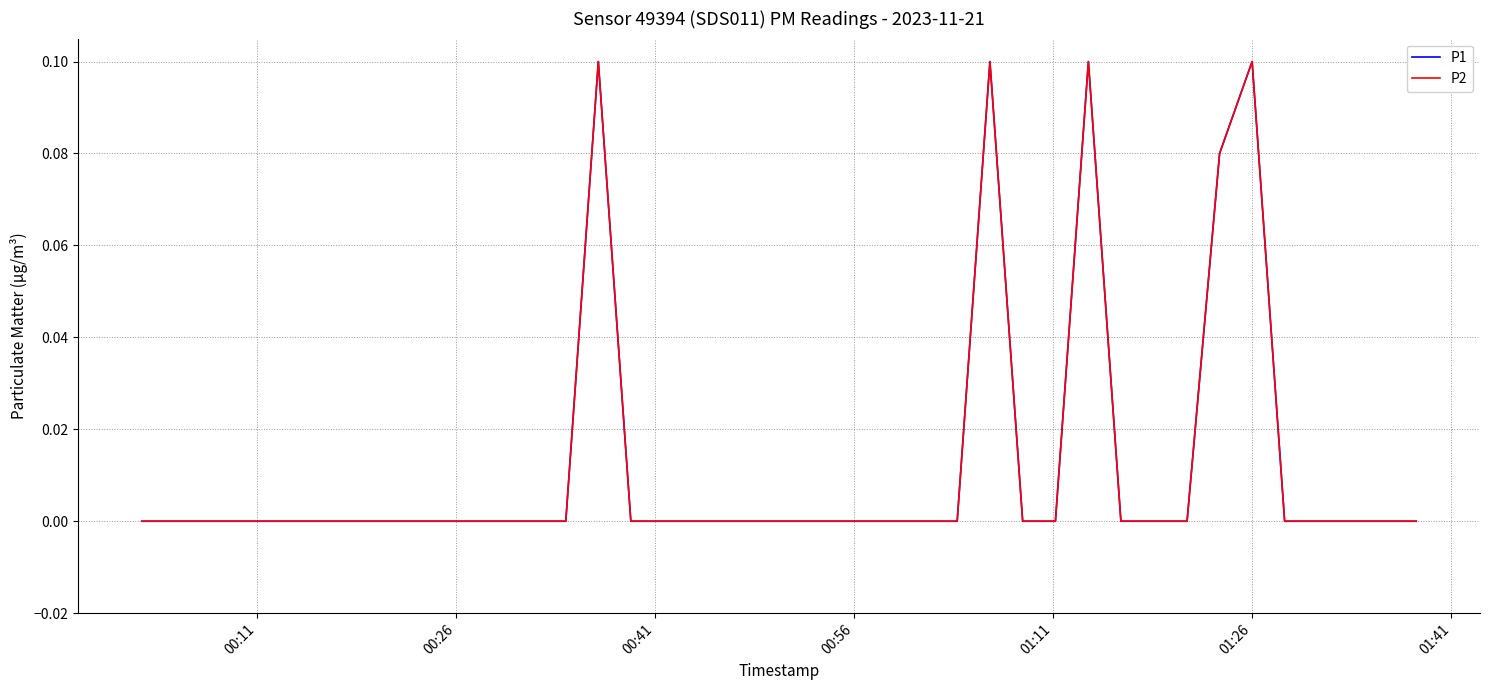

True or false: P2 and P1 intersect in this chart.

False